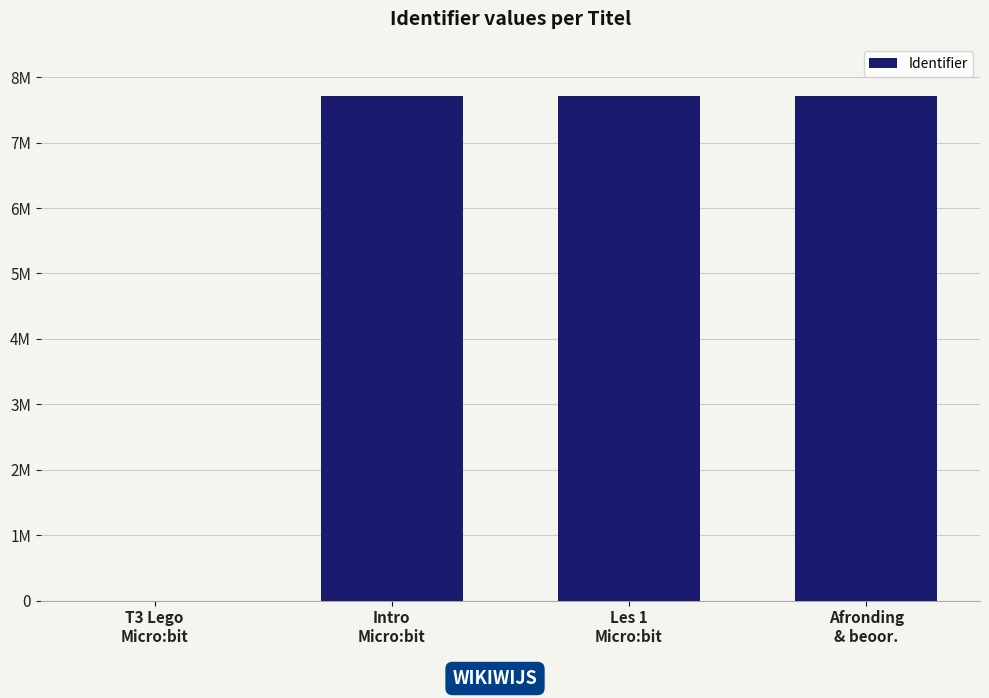

What is the sum of the values at Afronding
& beoor. and Intro
Micro:bit?

15437232